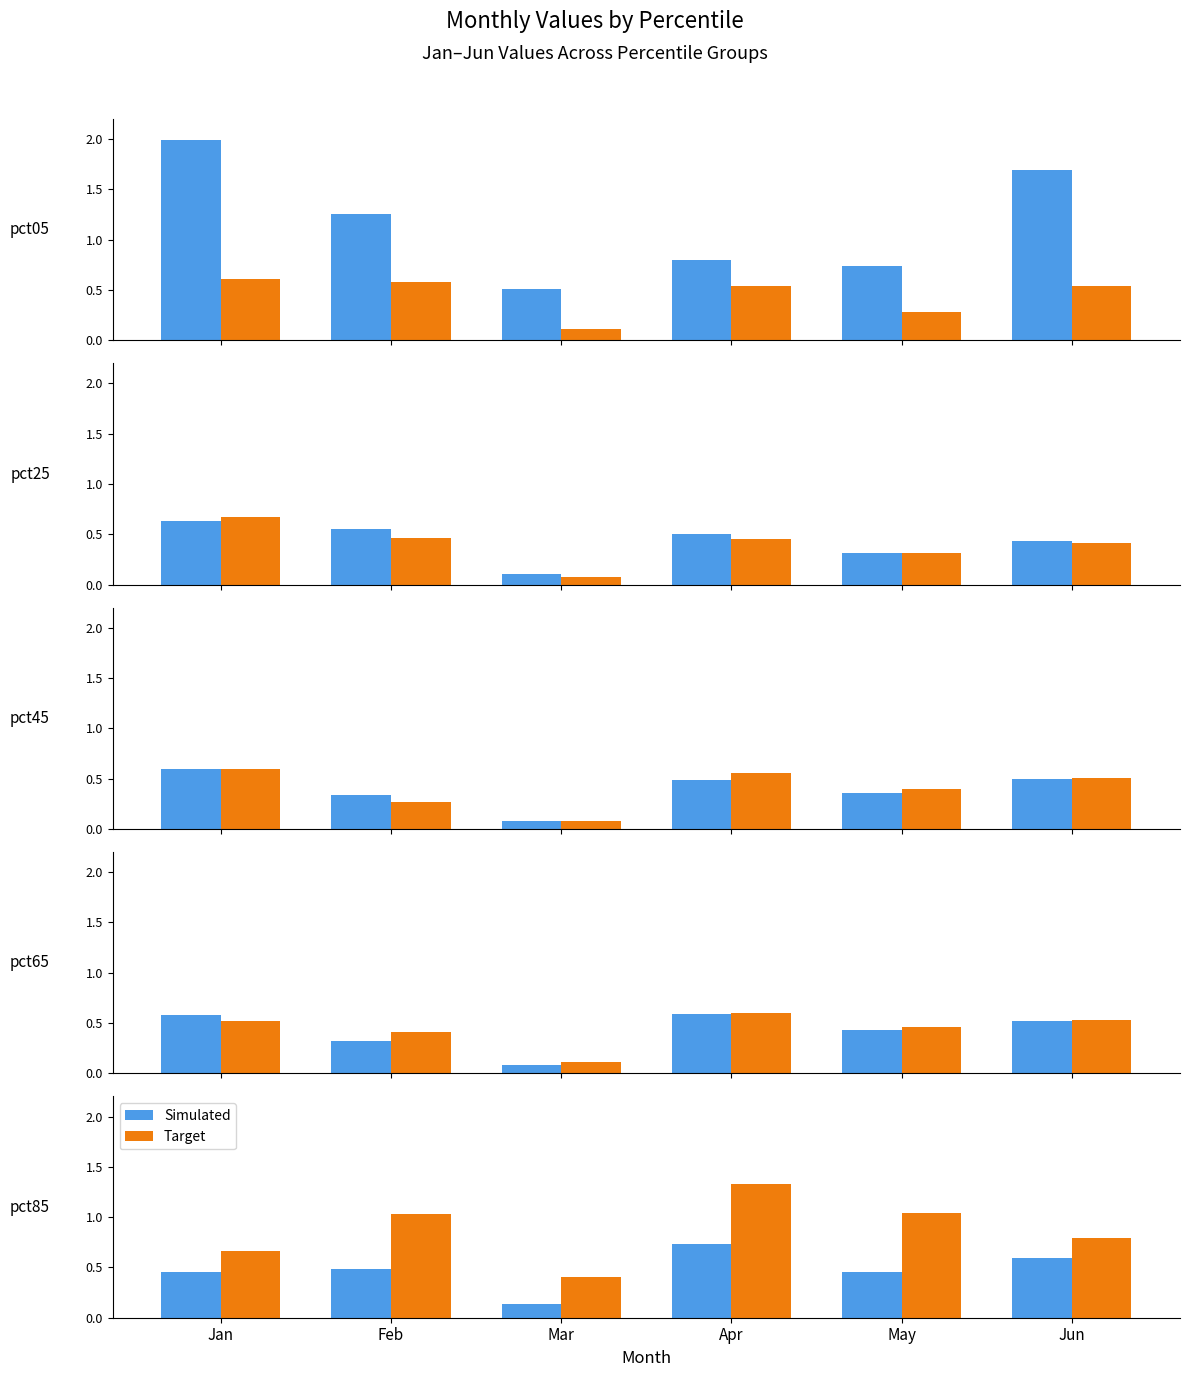

Between Apr and Jun, which is larger?

Apr